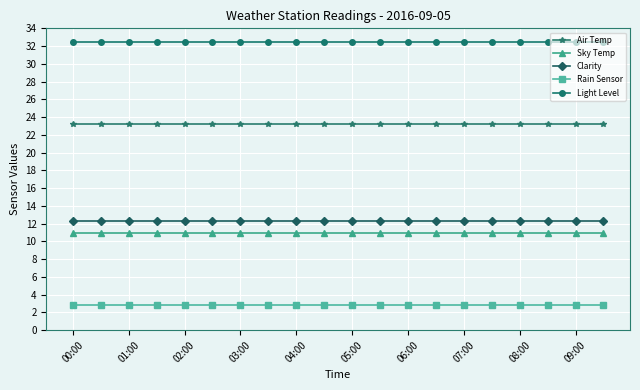

List the series in order of their peak value, lowest first.

Rain Sensor, Sky Temp, Clarity, Air Temp, Light Level